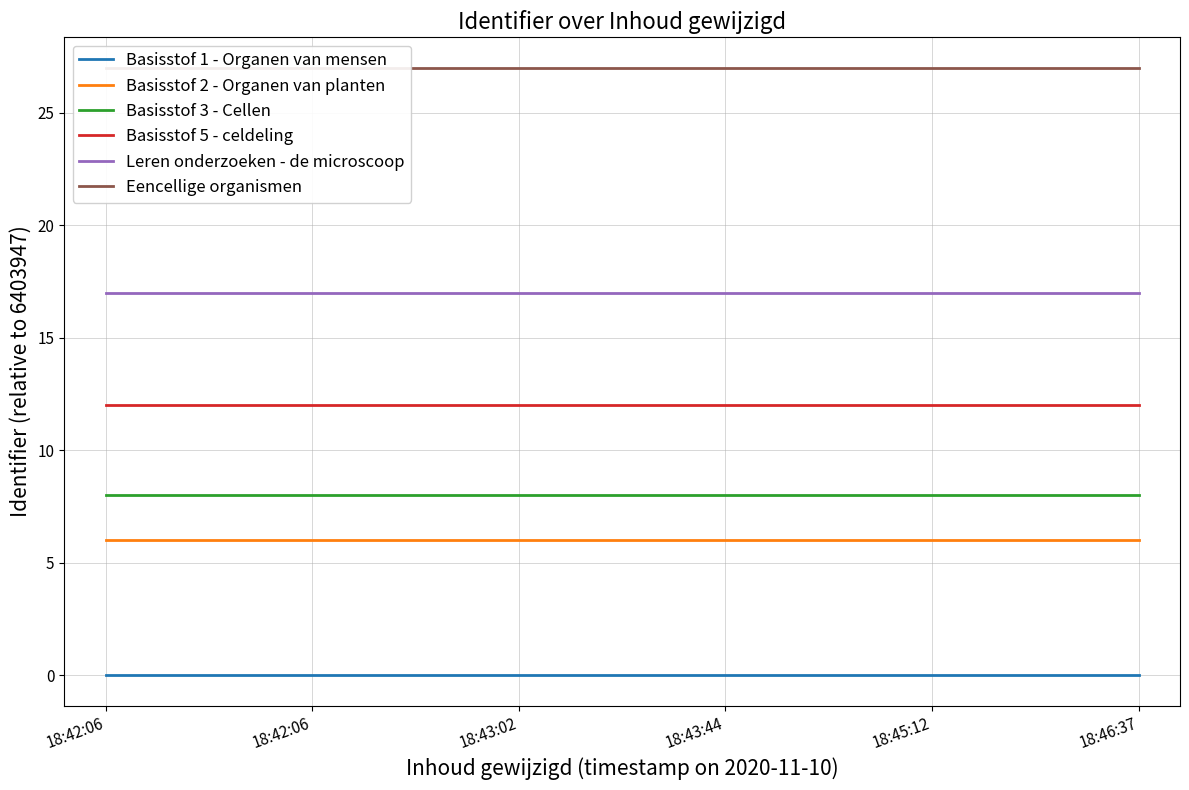

Count the number of categories in the chart.

6